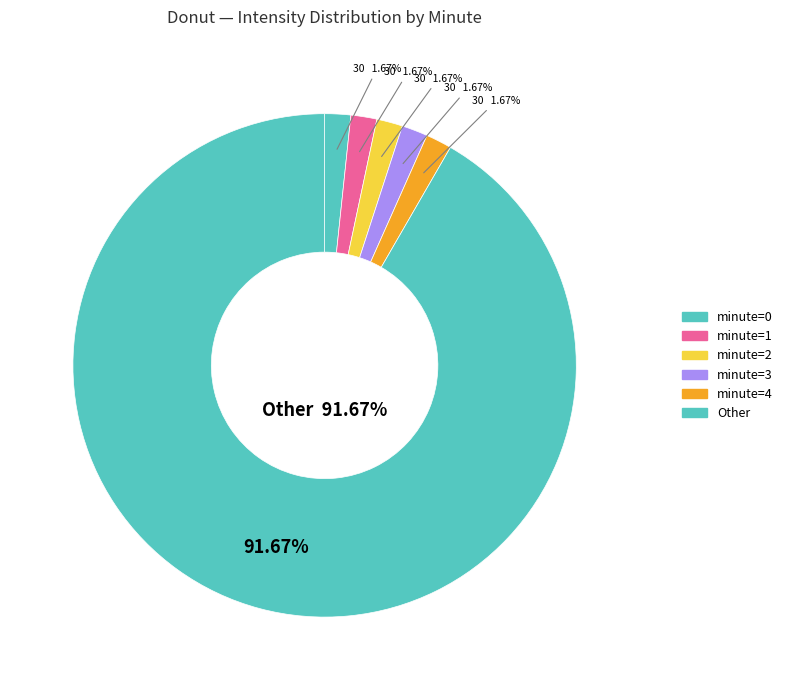

Which category has the smallest portion of the pie?

minute=0